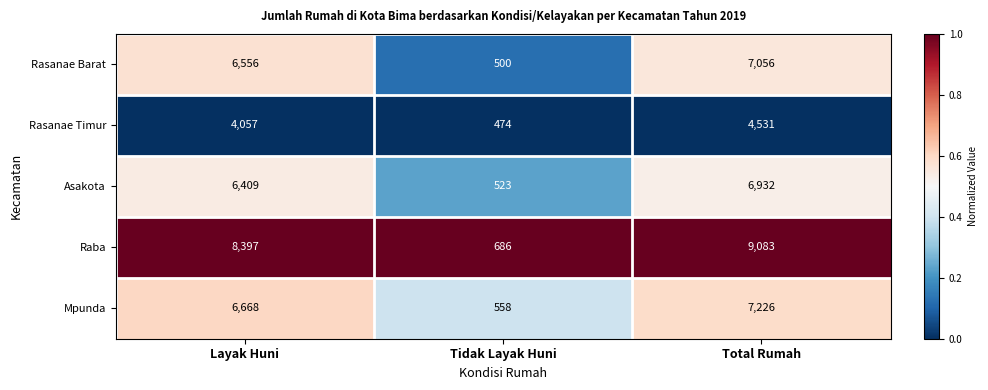

What is the approximate value of Rasanae Timur at Tidak Layak Huni, to the nearest 50?

450